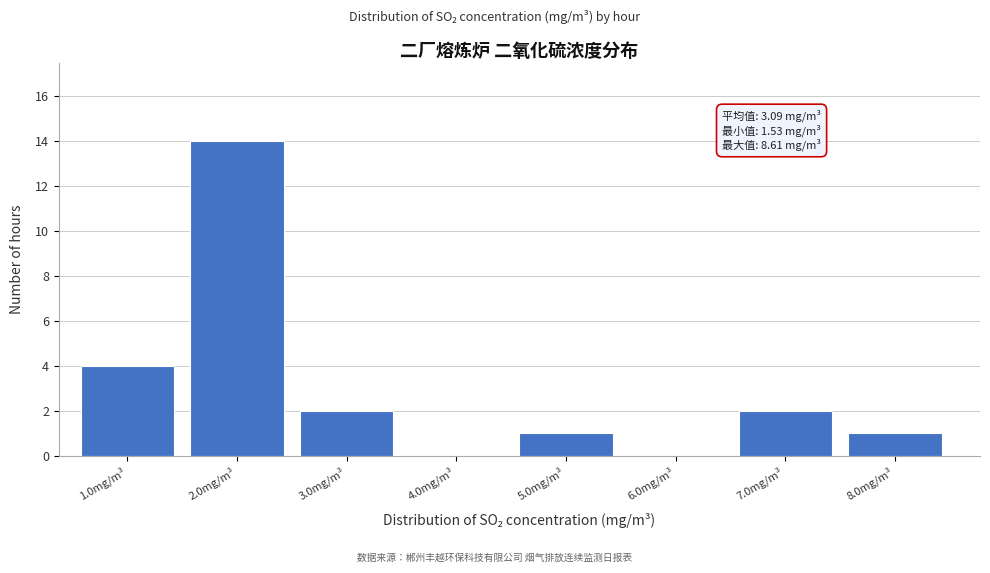

Reading left to right, what are all the values shown in this chart?

1.0mg/m³=4	2.0mg/m³=14	3.0mg/m³=2	4.0mg/m³=0	5.0mg/m³=1	6.0mg/m³=0	7.0mg/m³=2	8.0mg/m³=1